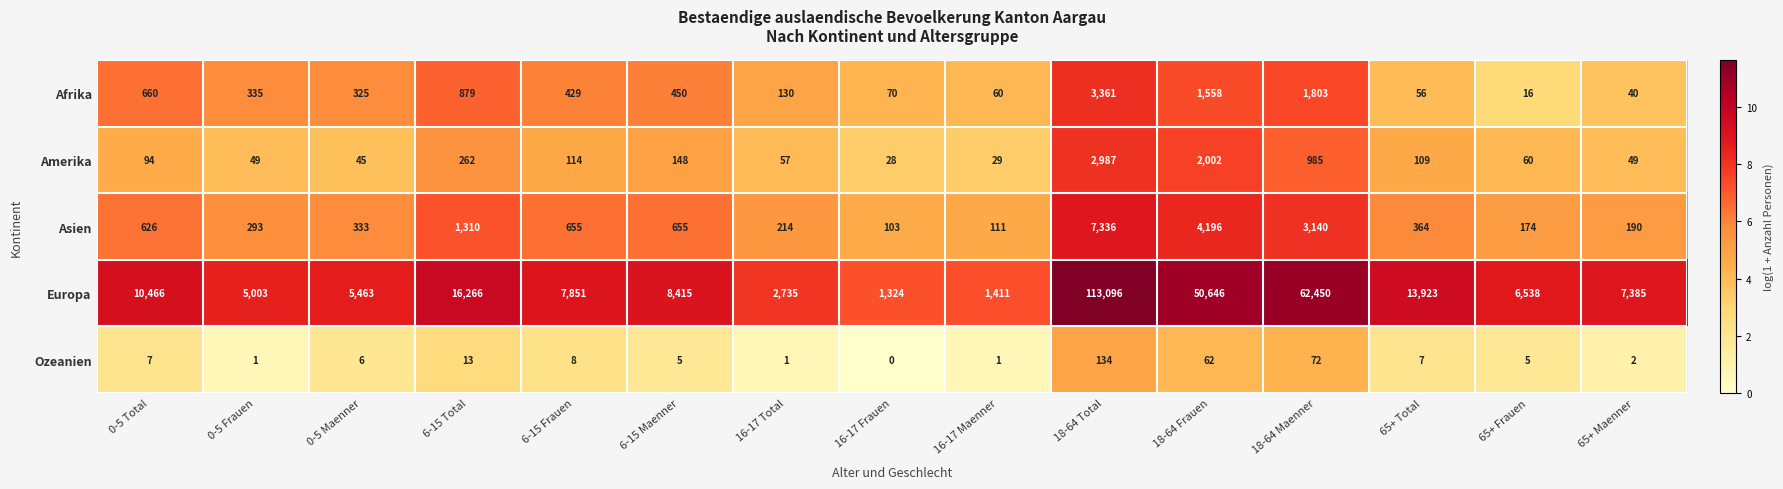

What is the approximate value of Europa at 6-15 Total?

16266